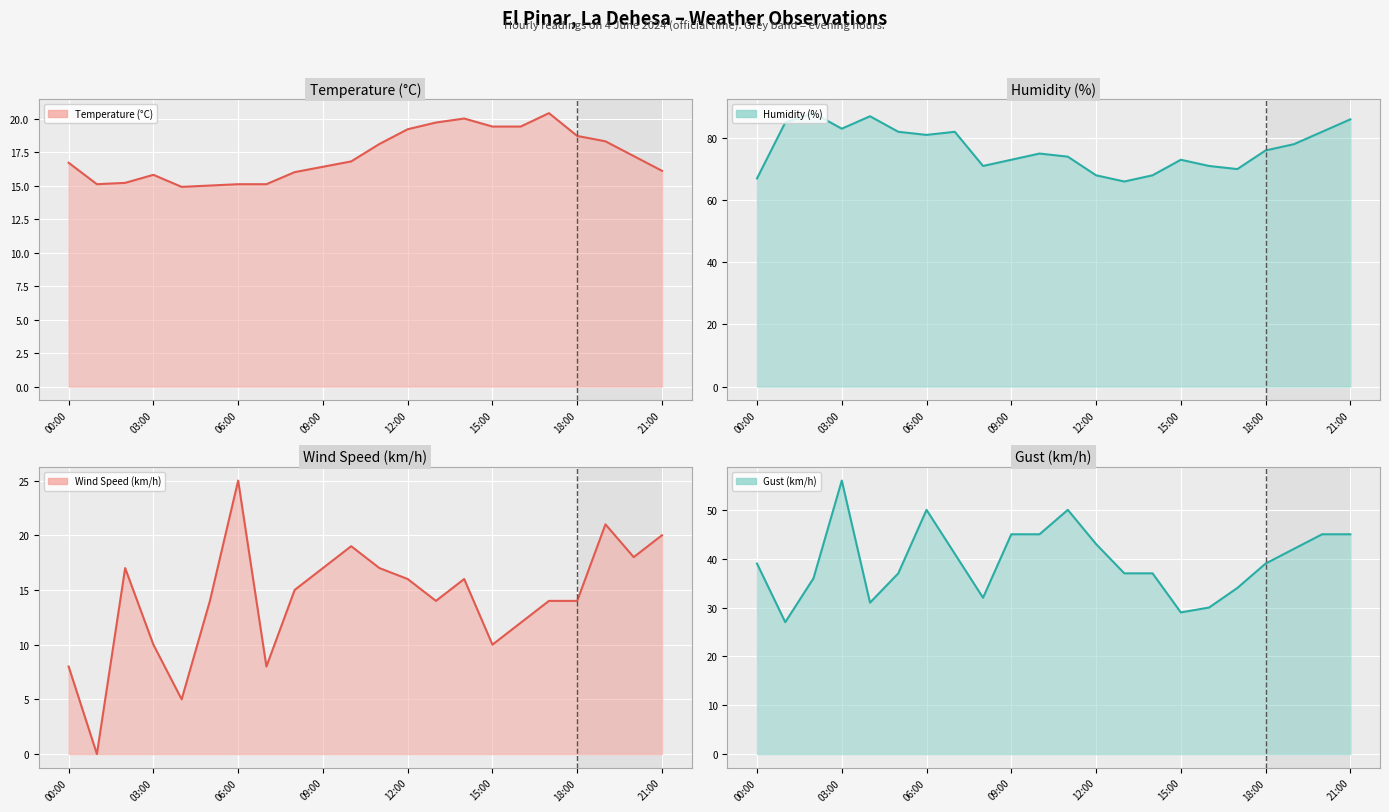

At how many categories does at least one series exceed 1?

22